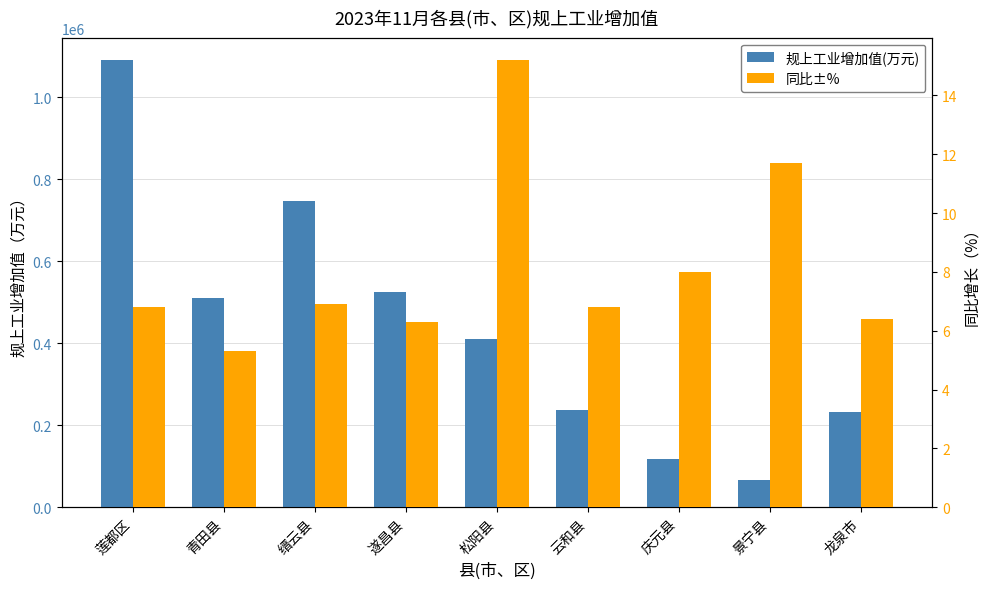

At which label does 同比±% reach its peak?

松阳县